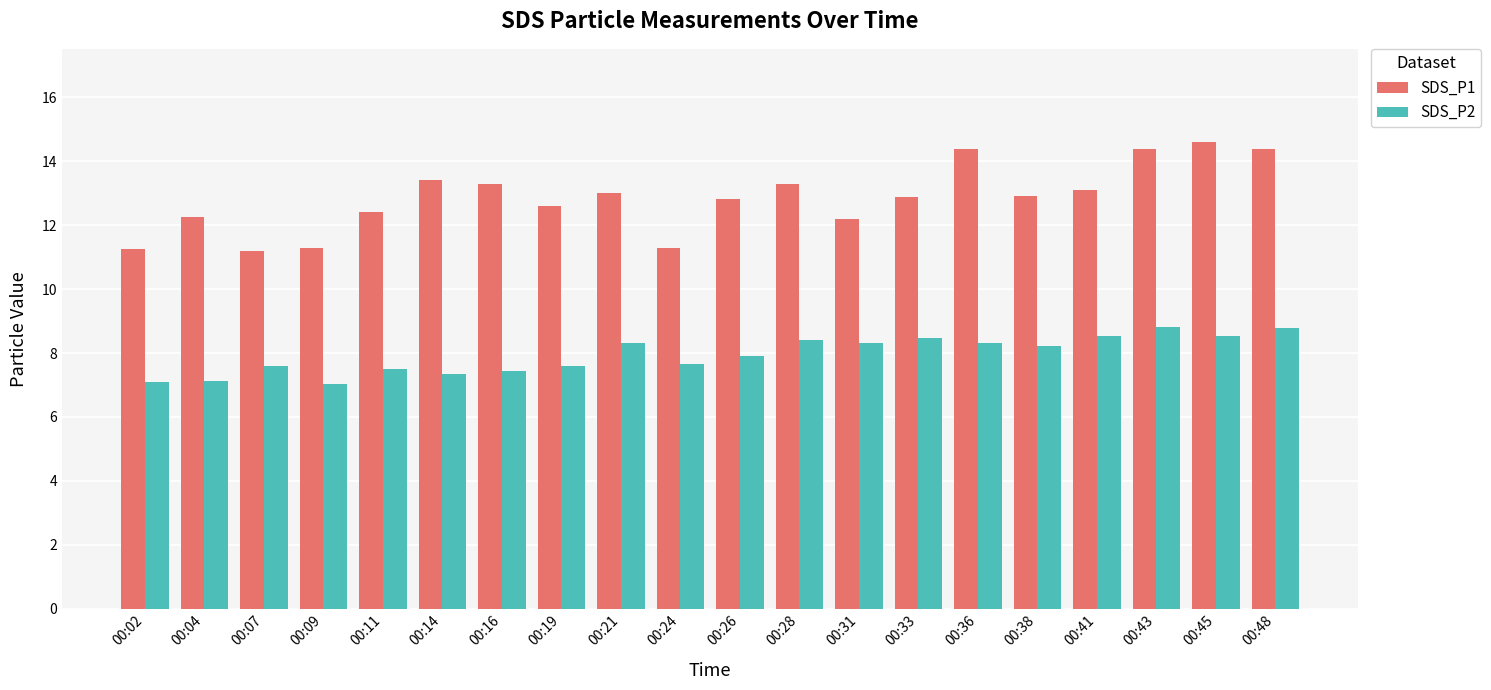

At which category does the chart reach its peak across all series?

00:45